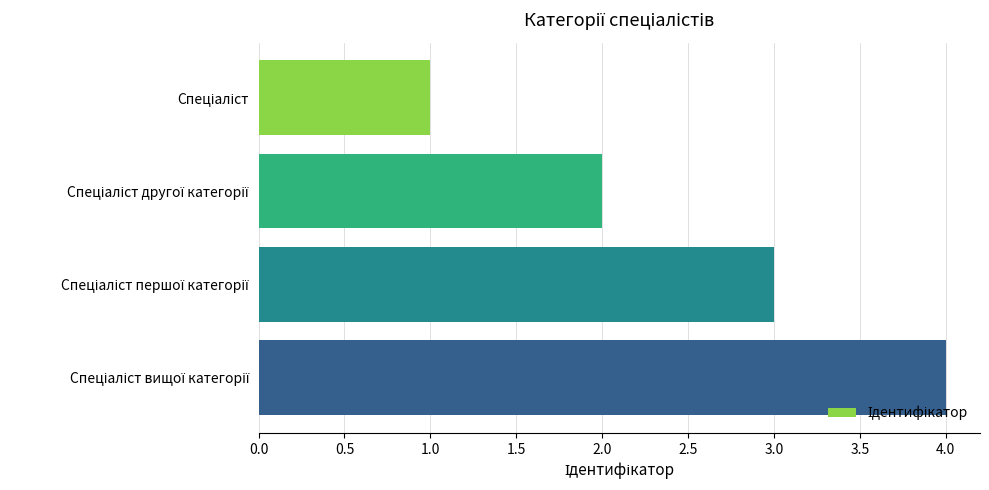

What is the minimum value shown in the chart?

1